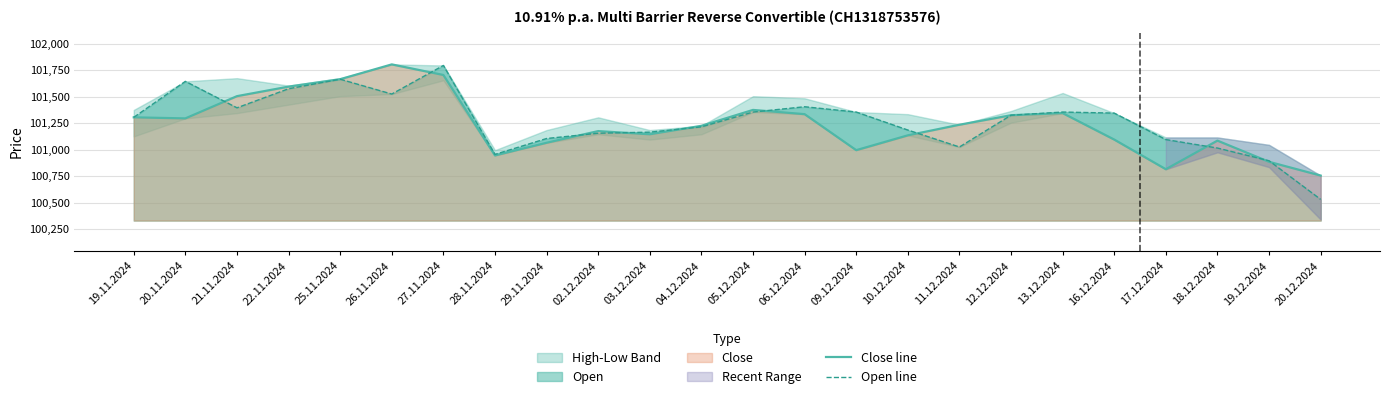

What position from the right is 03.12.2024?

14